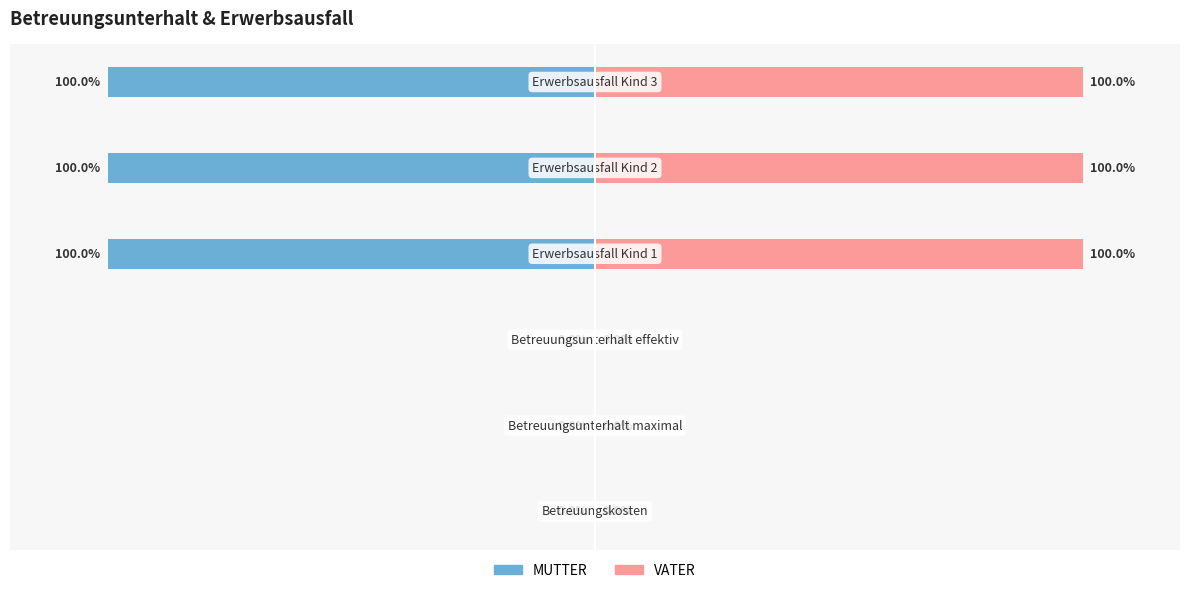

Which series changed the most between 0 and 5?

MUTTER